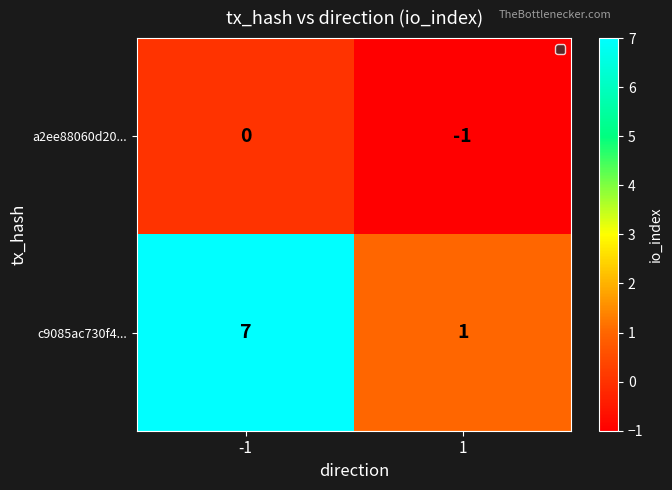

Reading left to right, transcribe all the data shown in this chart.

a2ee88060d20...: 0	-1
c9085ac730f4...: 7	1